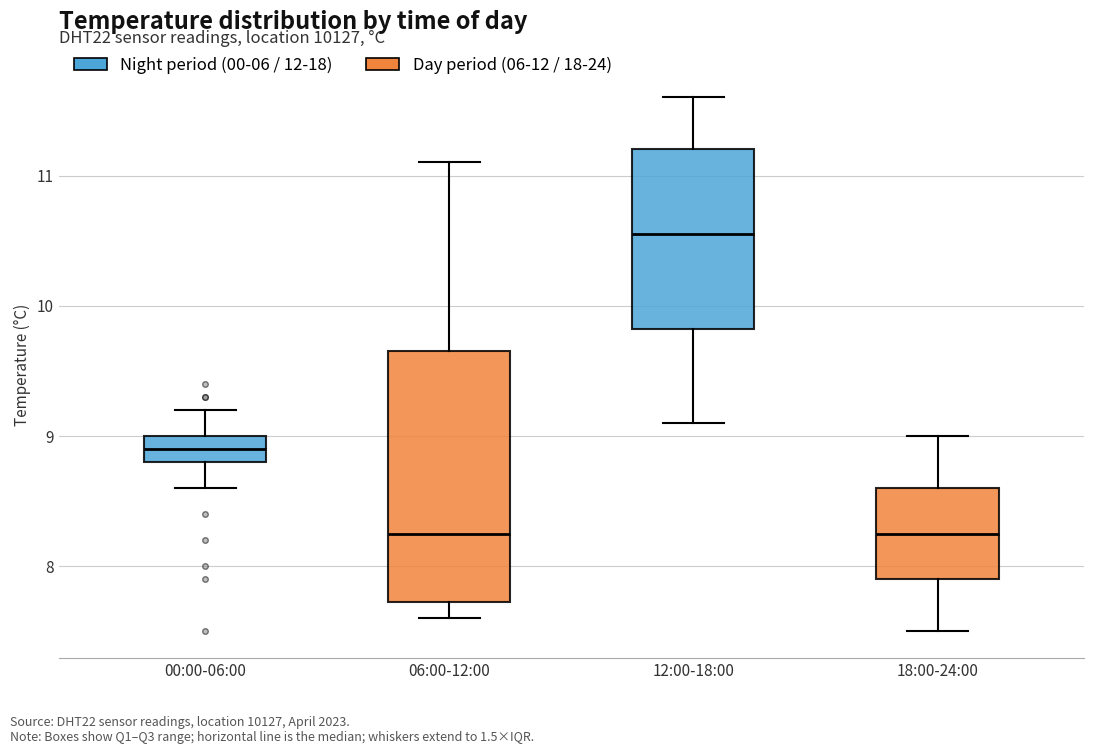

Reading left to right, read every box against the y-axis: the position of its median line, the range the box covers, and the ends of its whiskers. The values are not printed on the chart, so give them approximately, as read against the axis.

00:00-06:00: median 8.9, box 8.8 to 9.0, whiskers 8.6 to 9.2
06:00-12:00: median 8.3, box 7.7 to 9.7, whiskers 7.6 to 11.1
12:00-18:00: median 10.6, box 9.8 to 11.2, whiskers 9.1 to 11.6
18:00-24:00: median 8.3, box 7.9 to 8.6, whiskers 7.5 to 9.0